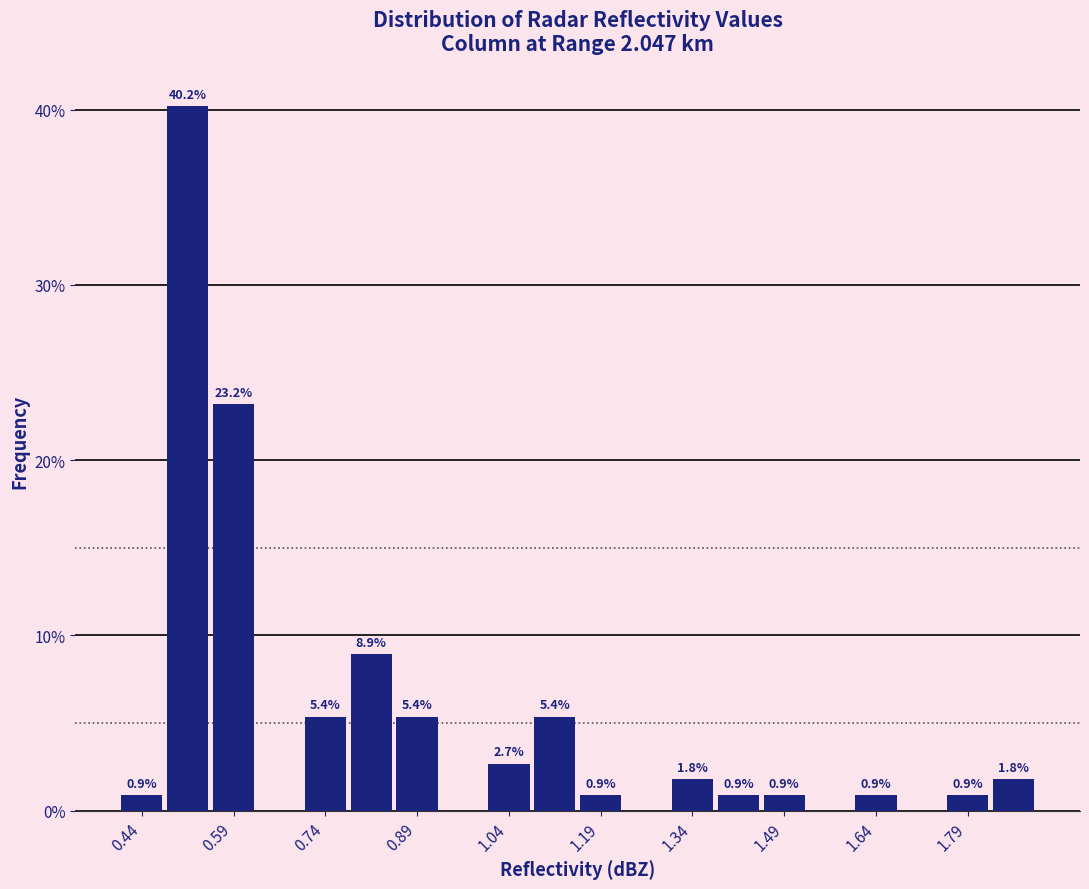

Around what value on the x-axis is the tallest bar? Give the approximate position of its centre, as read against the axis.

0.52